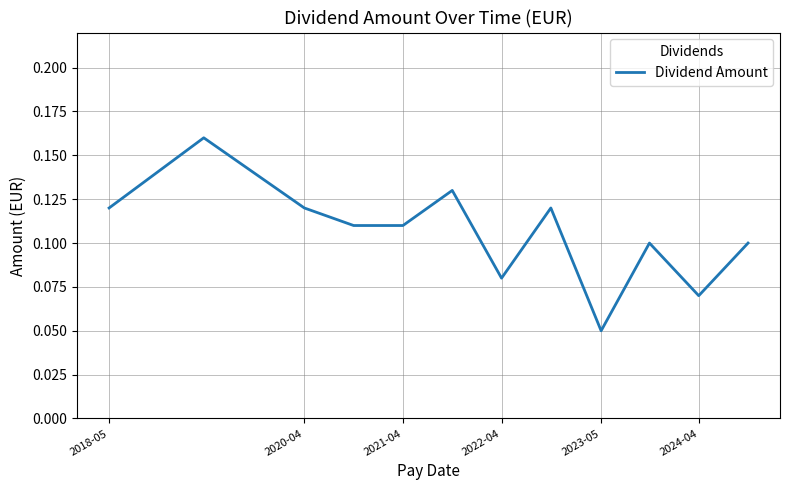

How many values are between 0 and 1?

12